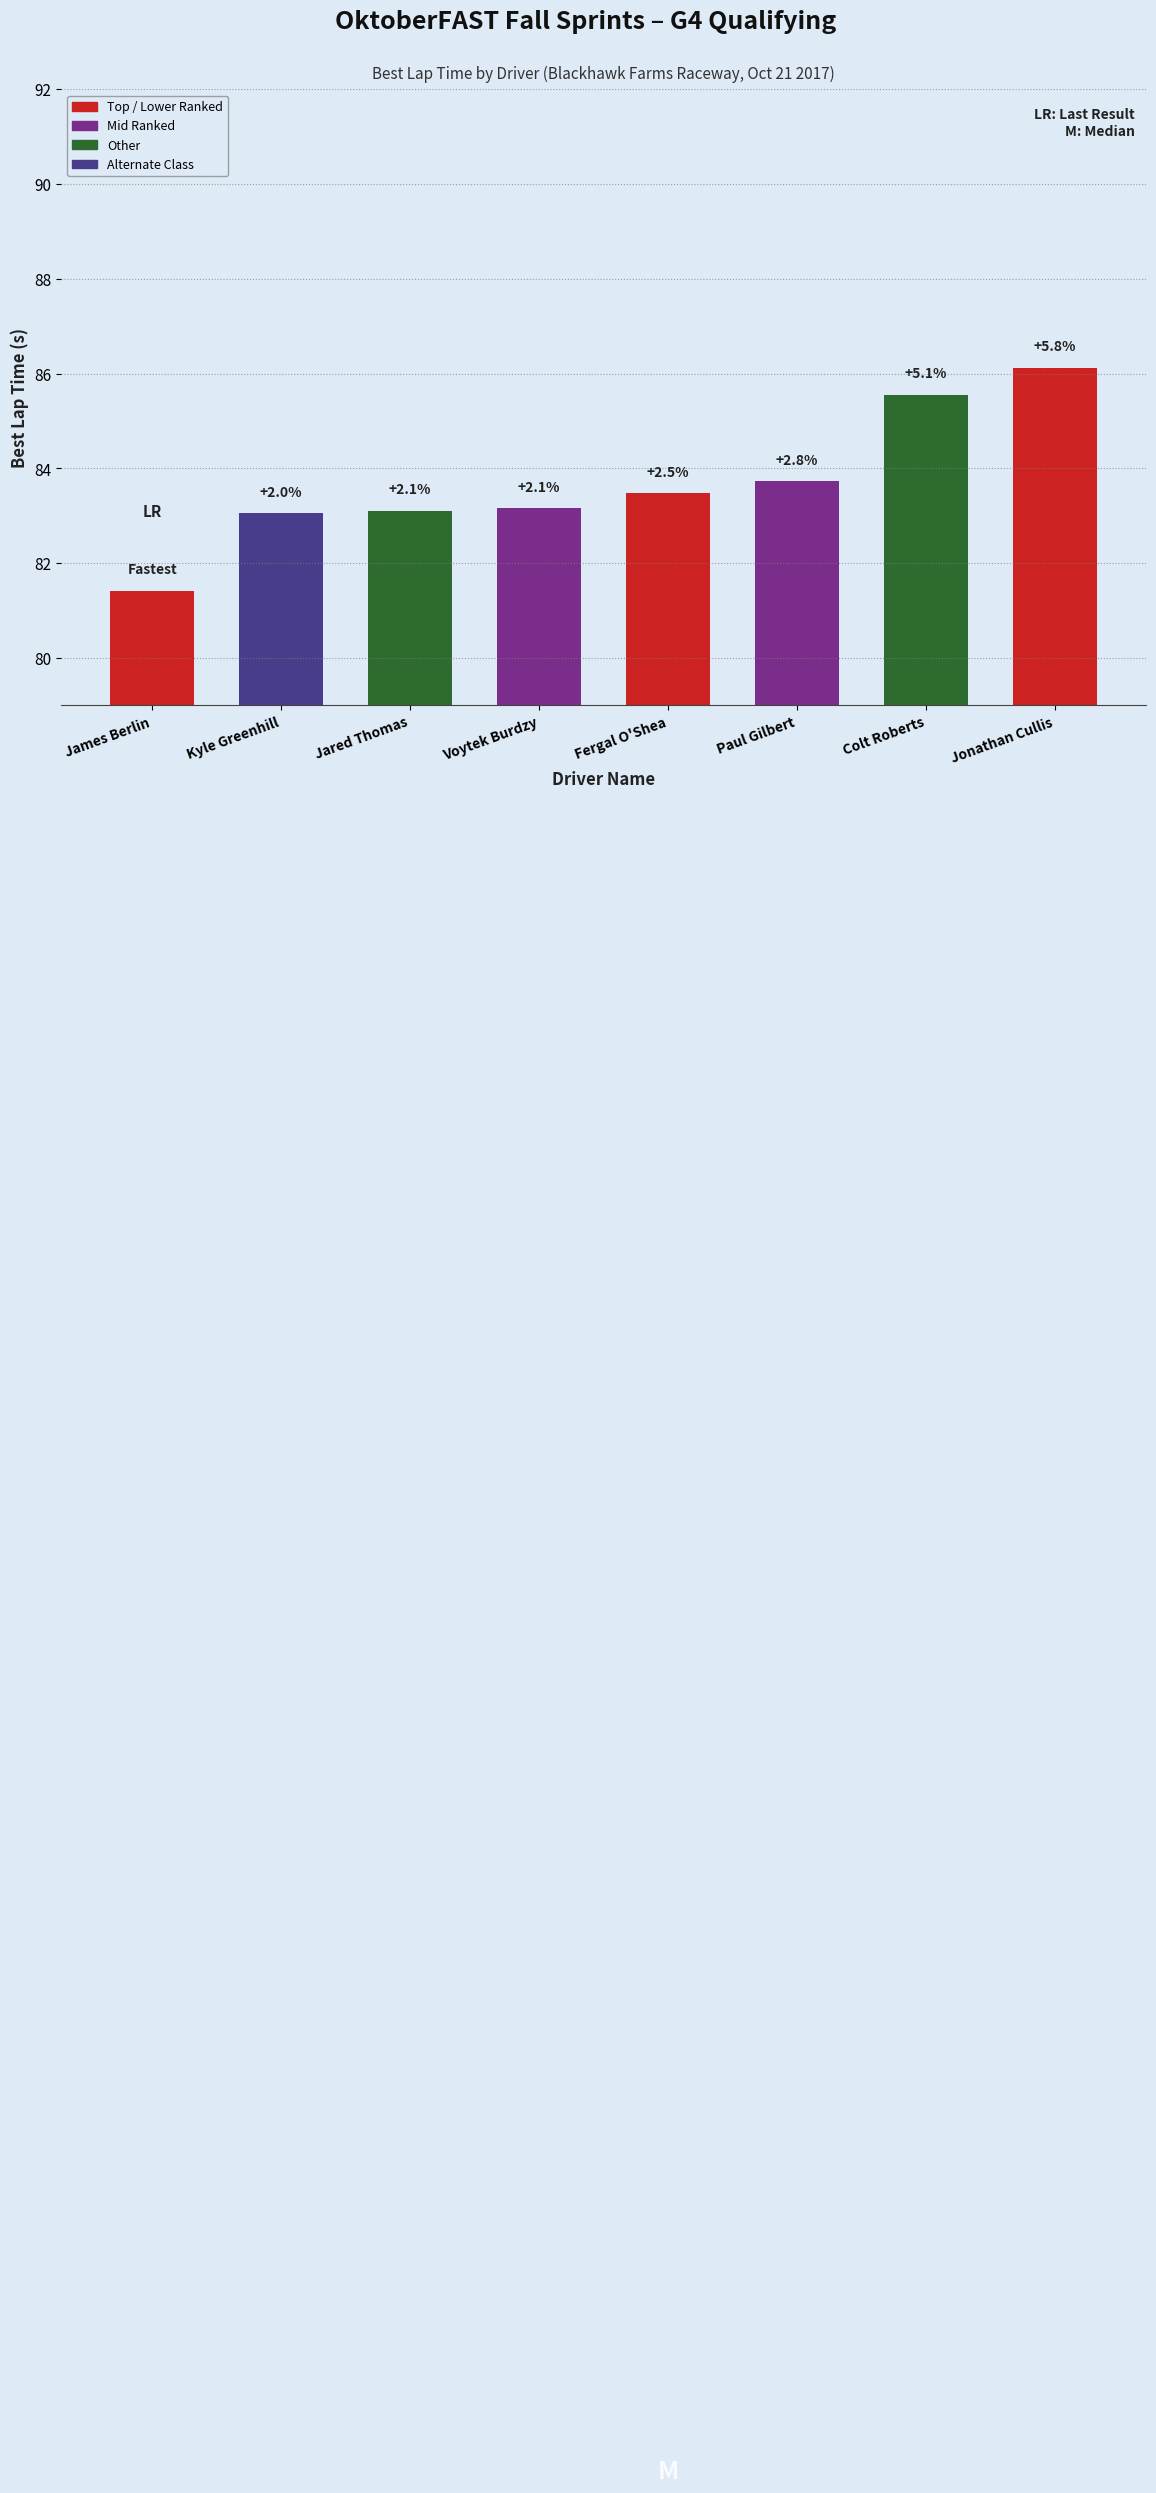

What is the sum of the values at Colt Roberts and Fergal O'Shea?

169.0